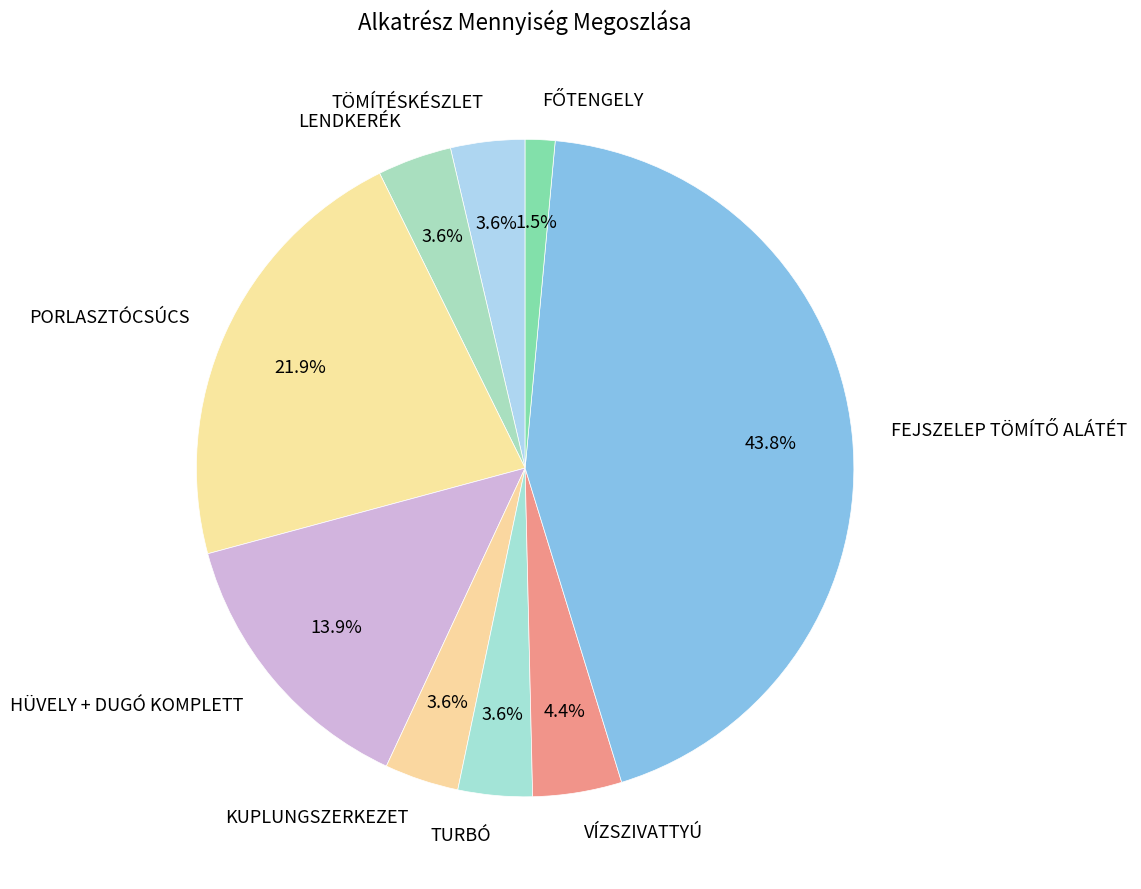

To the nearest percent, what is the difference between the largest and smallest slice percentages?

42%